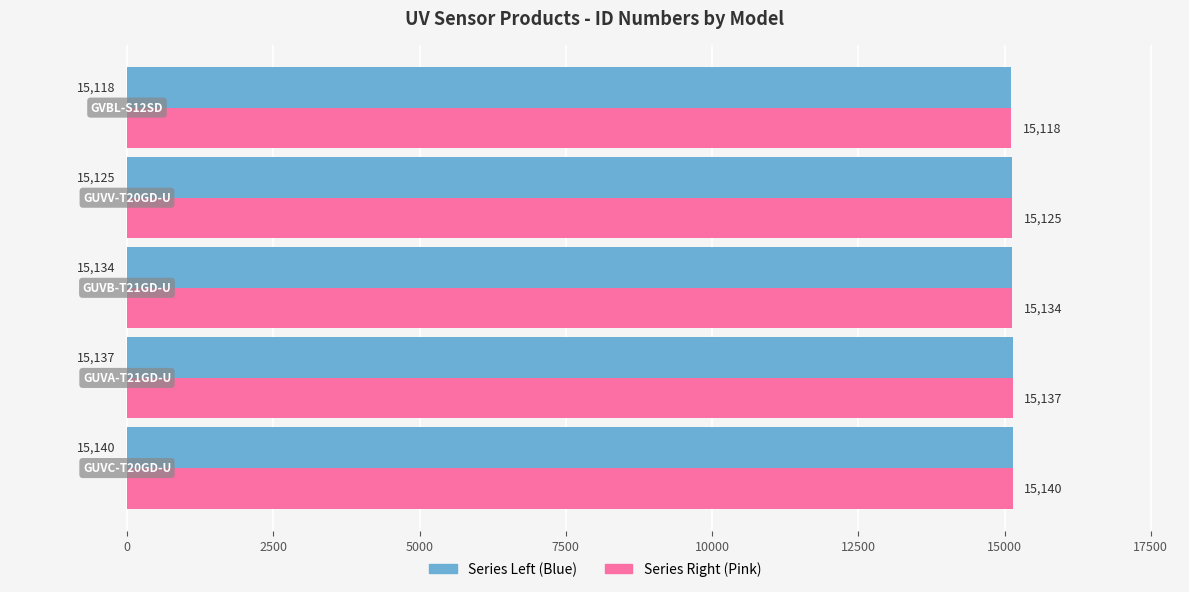

What is the greatest value displayed?

15140